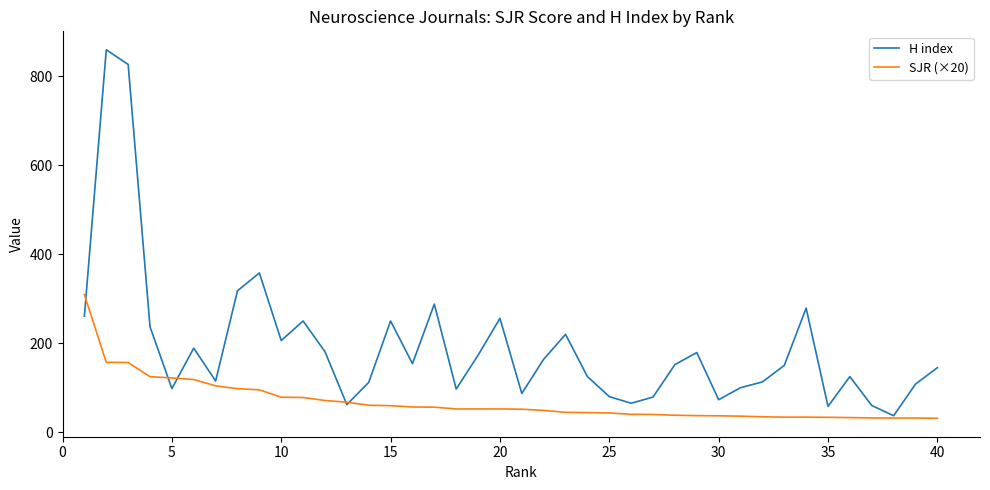

Which series has the largest total across all categories?

H index